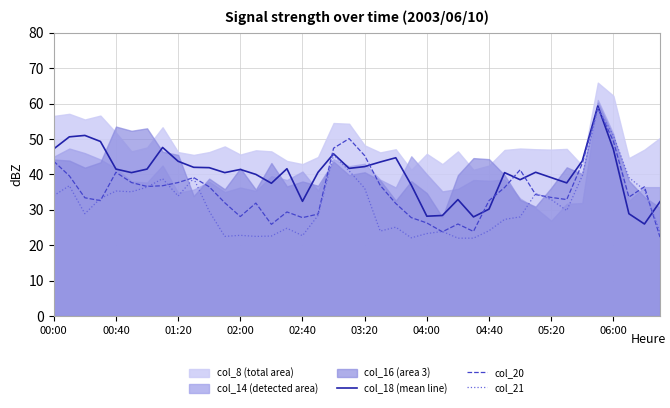

What is the maximum value for col_21?

58.7